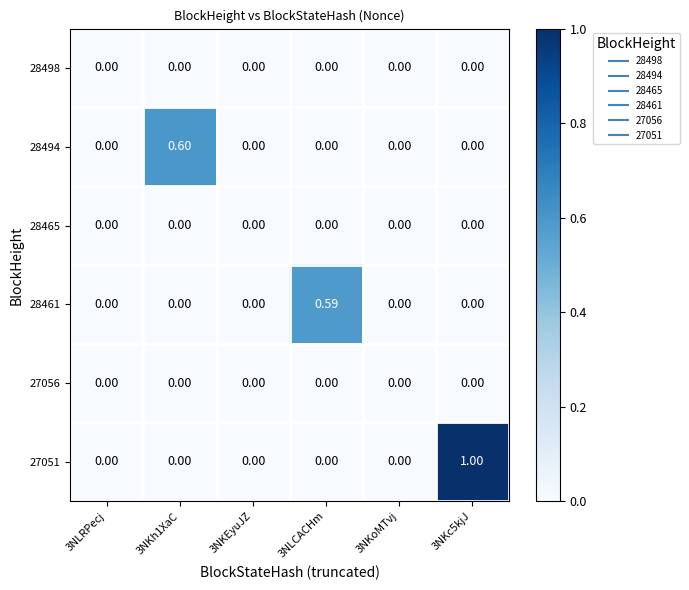

What is the difference between the highest and lowest values at 3NKc5kjJ?

1.0